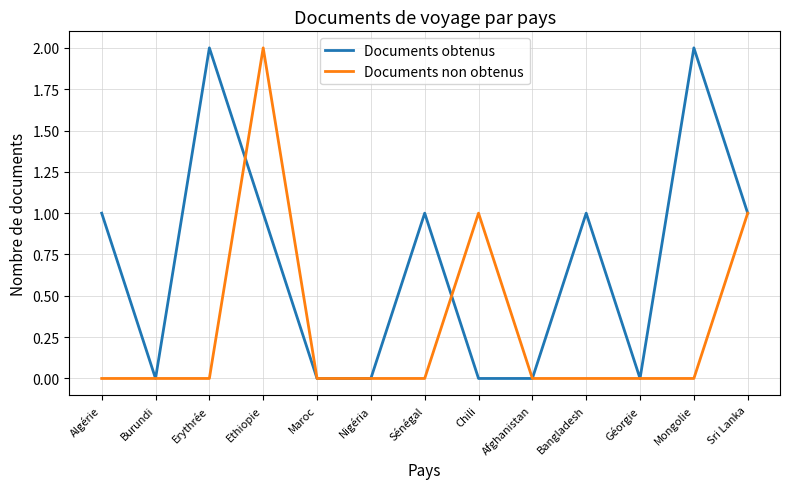

True or false: Documents obtenus and Documents non obtenus intersect in this chart.

True